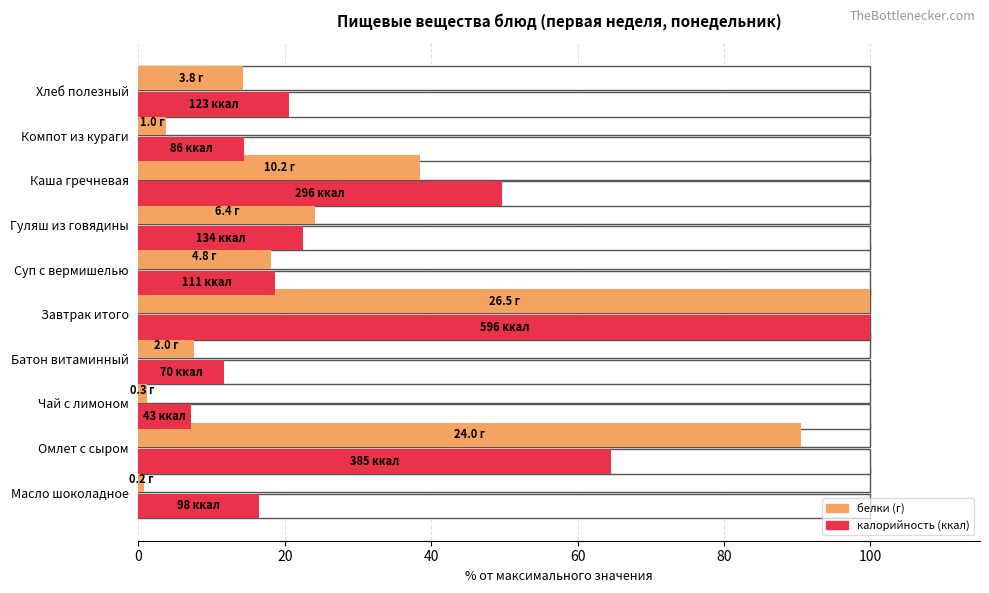

How many bars are there in each group?

2